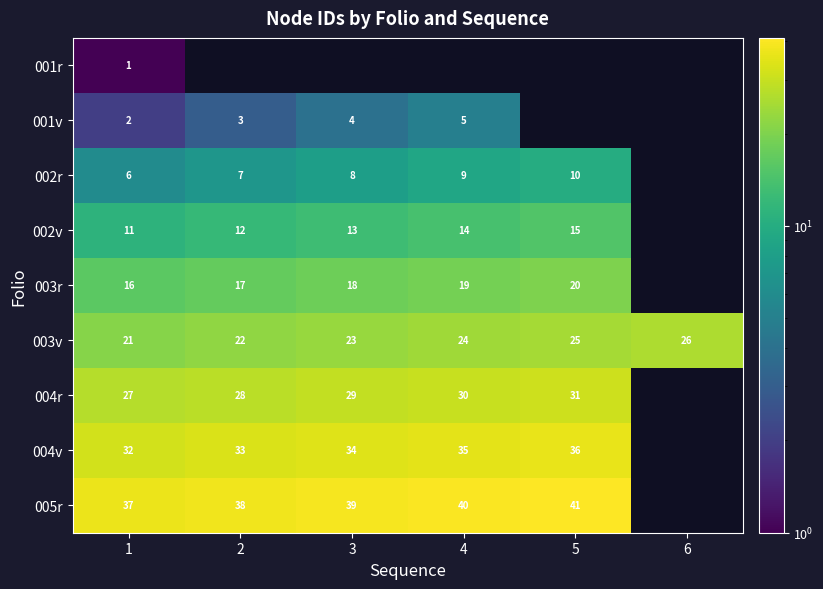

True or false: 003r has a value of 20 at 5.

True